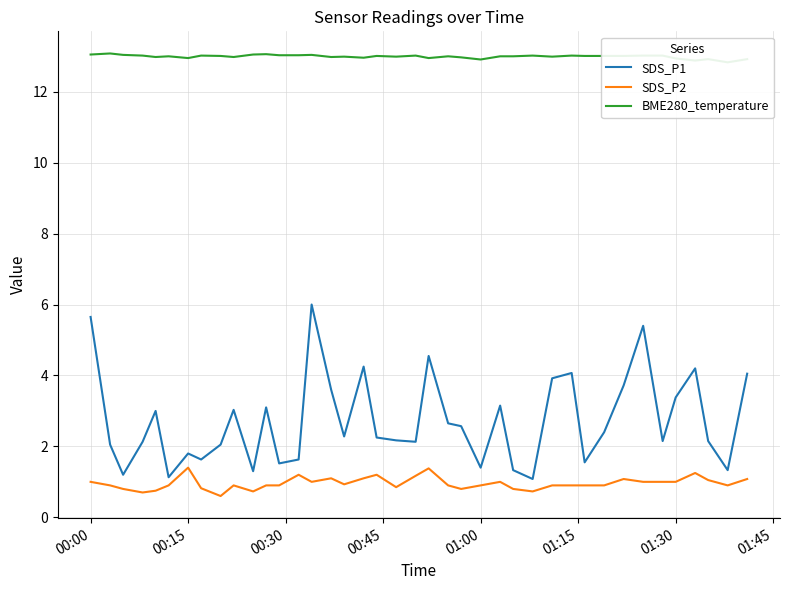

The SDS_P1 series shows 1.8 at 00:15. True or false?

True